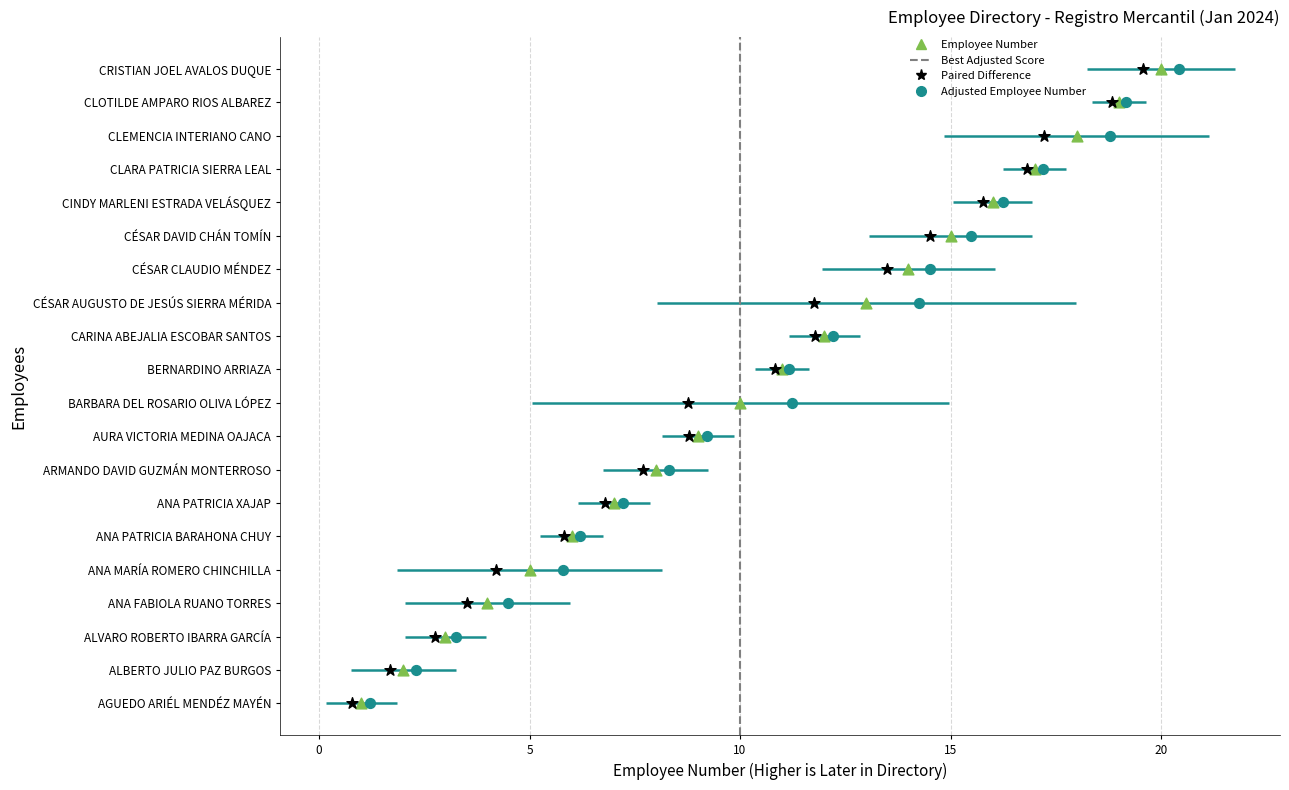

What is the change in value from ALBERTO JULIO PAZ BURGOS to CRISTIAN JOEL AVALOS DUQUE?

+18